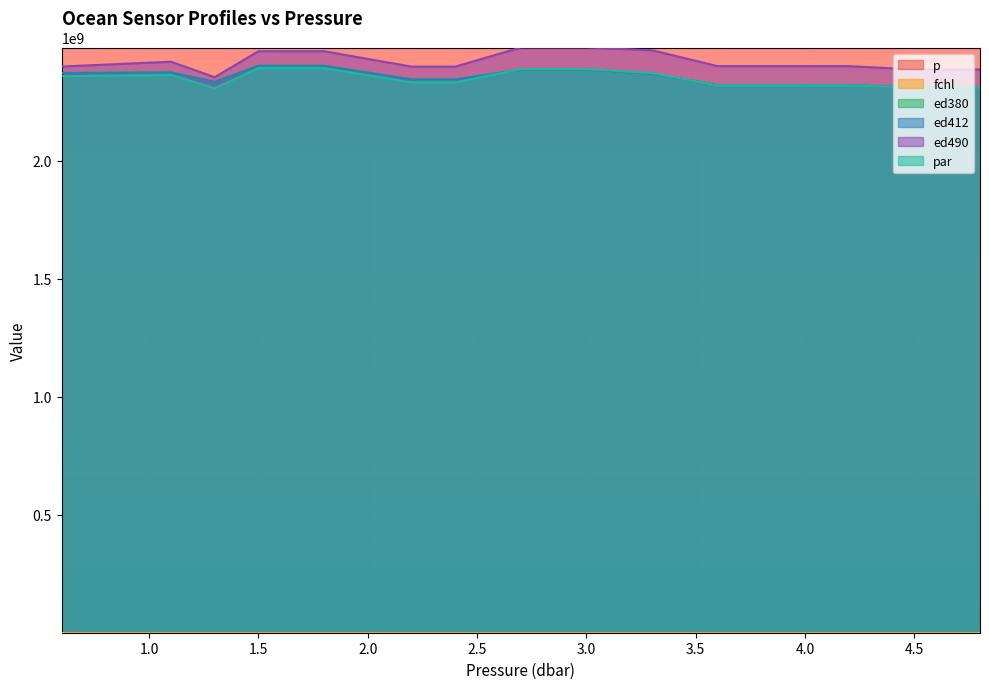

Read the fchl value at 2.4.

298.0